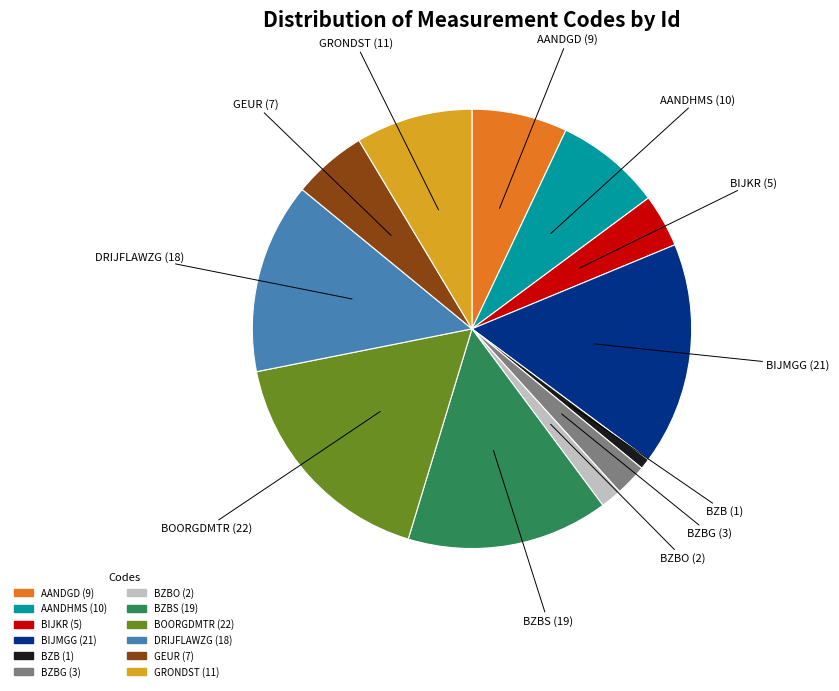

Is there a majority slice in this chart?

No